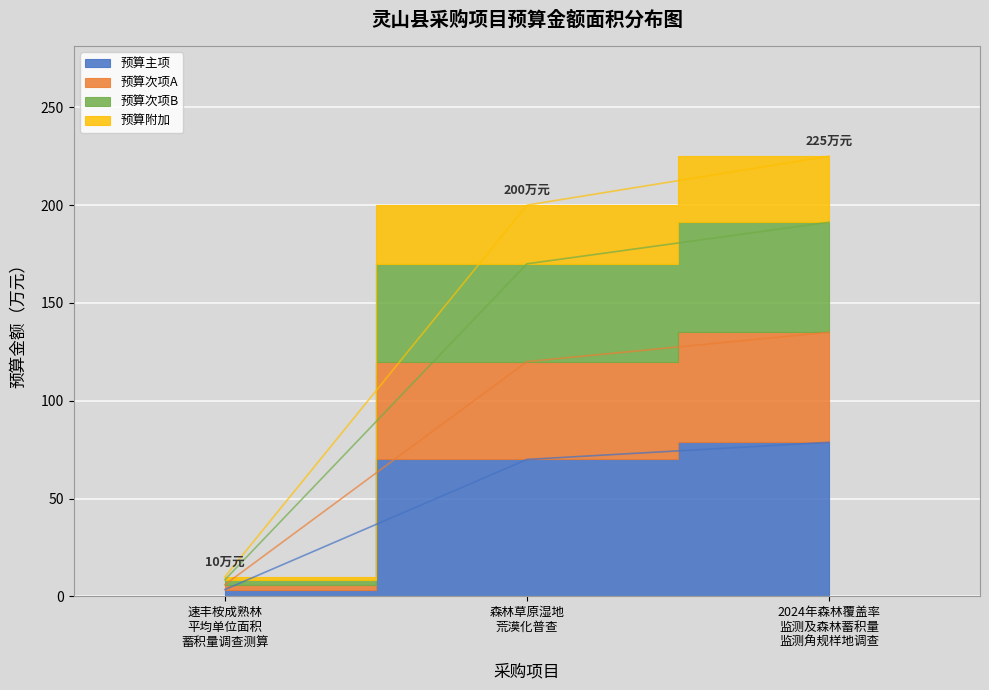

What is the value of the 3rd point from the left?

78.8